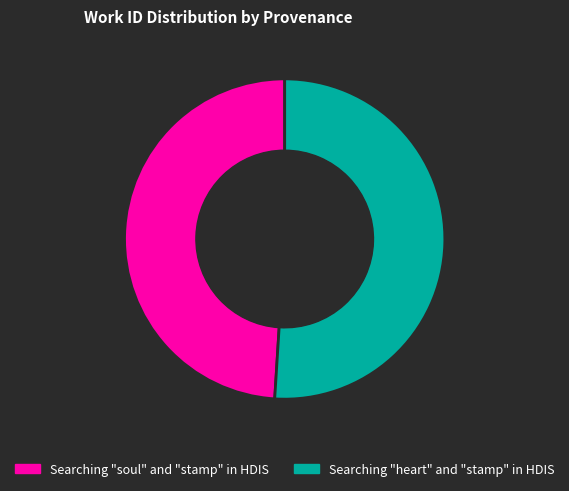

Which slice is the smallest?

Searching "soul" and "stamp" in HDIS